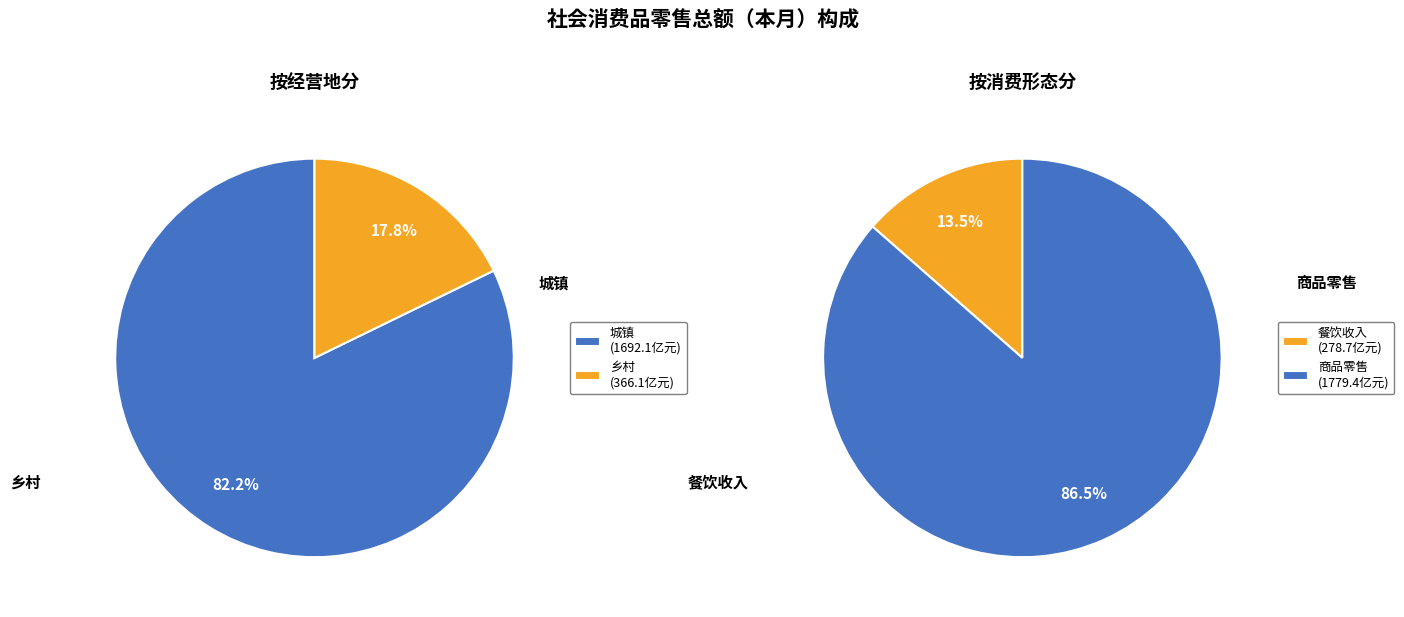

Approximately how many times larger is the value at 乡村 compared to 餐饮收入?

1.3